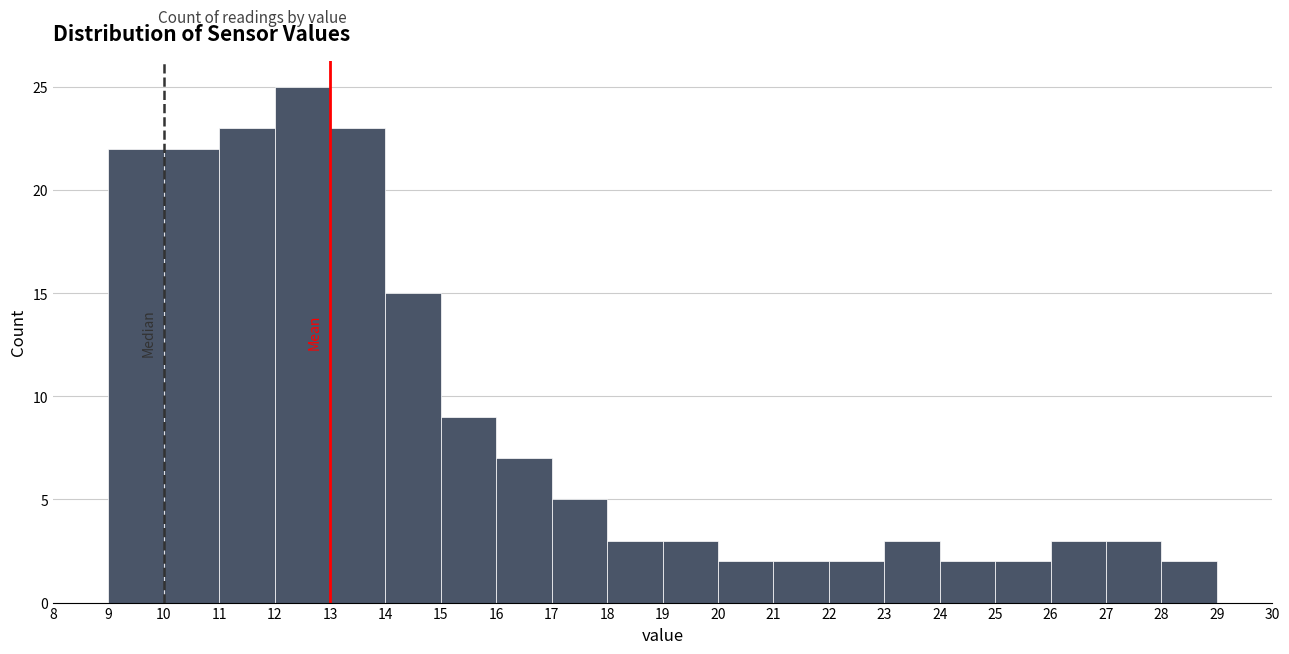

Over which range of the x-axis is the bar tallest?

12 to 13